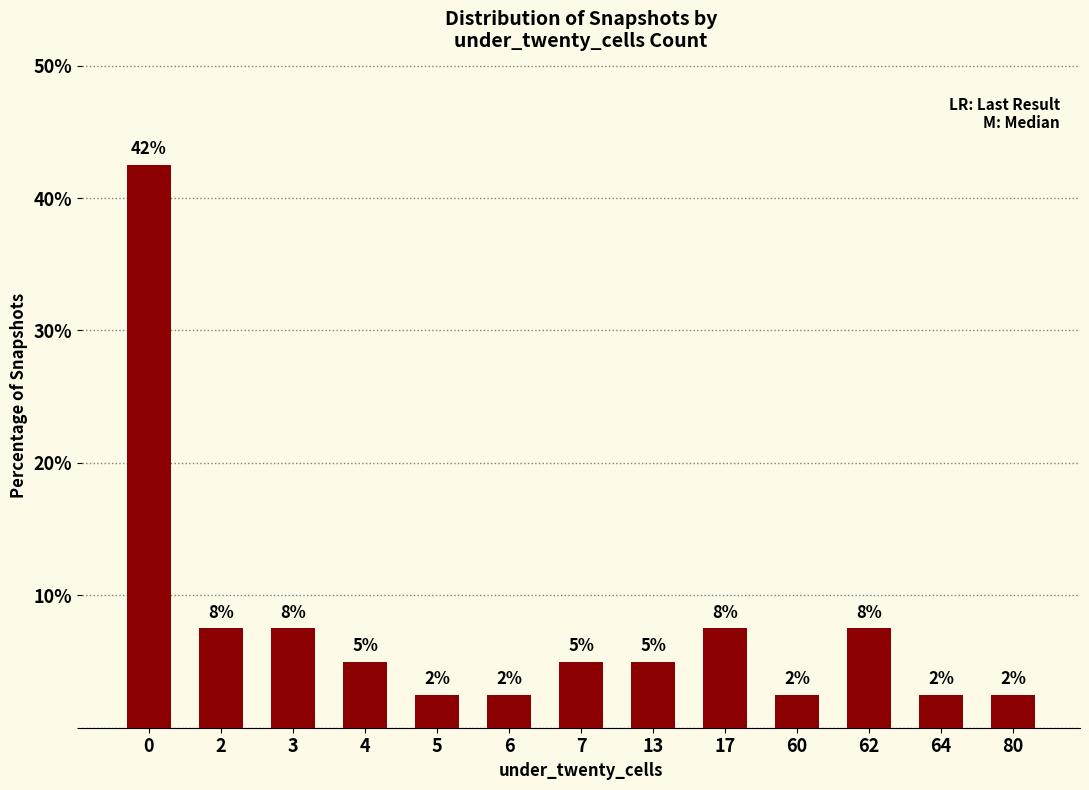

What is the difference between the second highest and second lowest values?

5.0